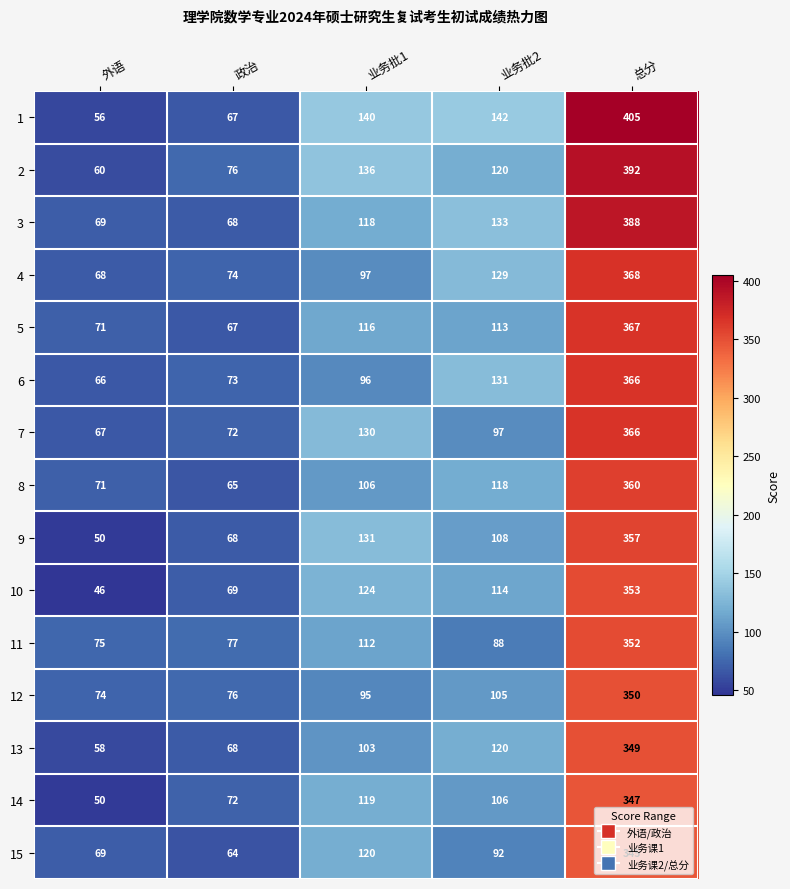

What is the total value across all series at 政治?

1056